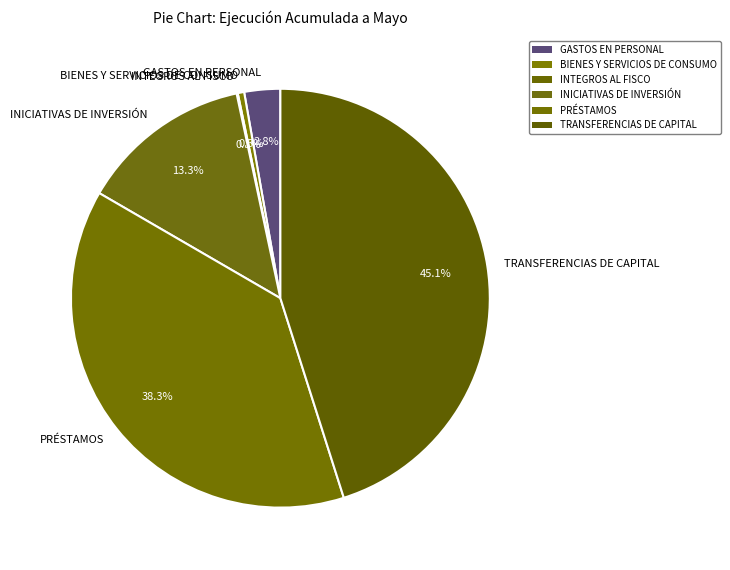

What is the ratio of the value at PRÉSTAMOS to the value at BIENES Y SERVICIOS DE CONSUMO?

77.4